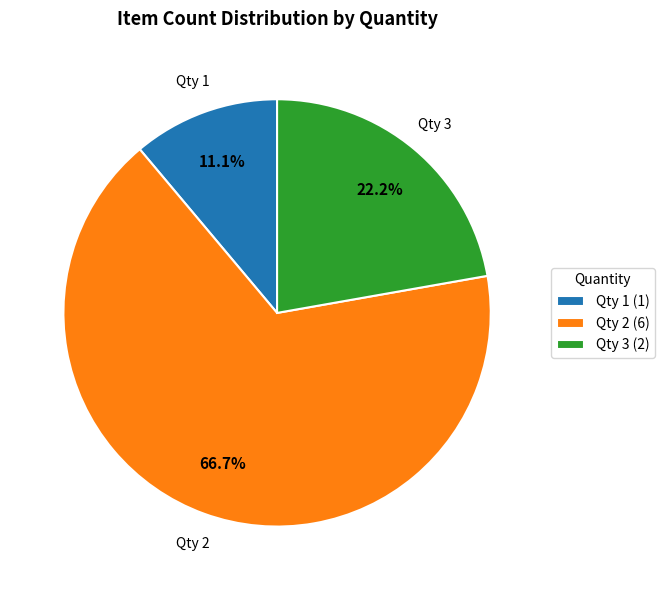

Does any single category account for the majority?

Yes